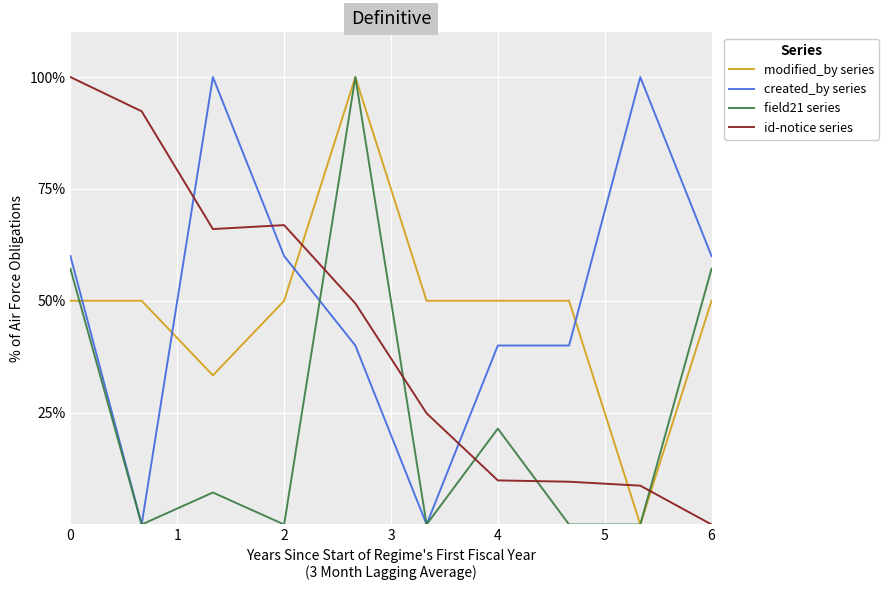

How many intersections are there between id-notice series and created_by series?

3